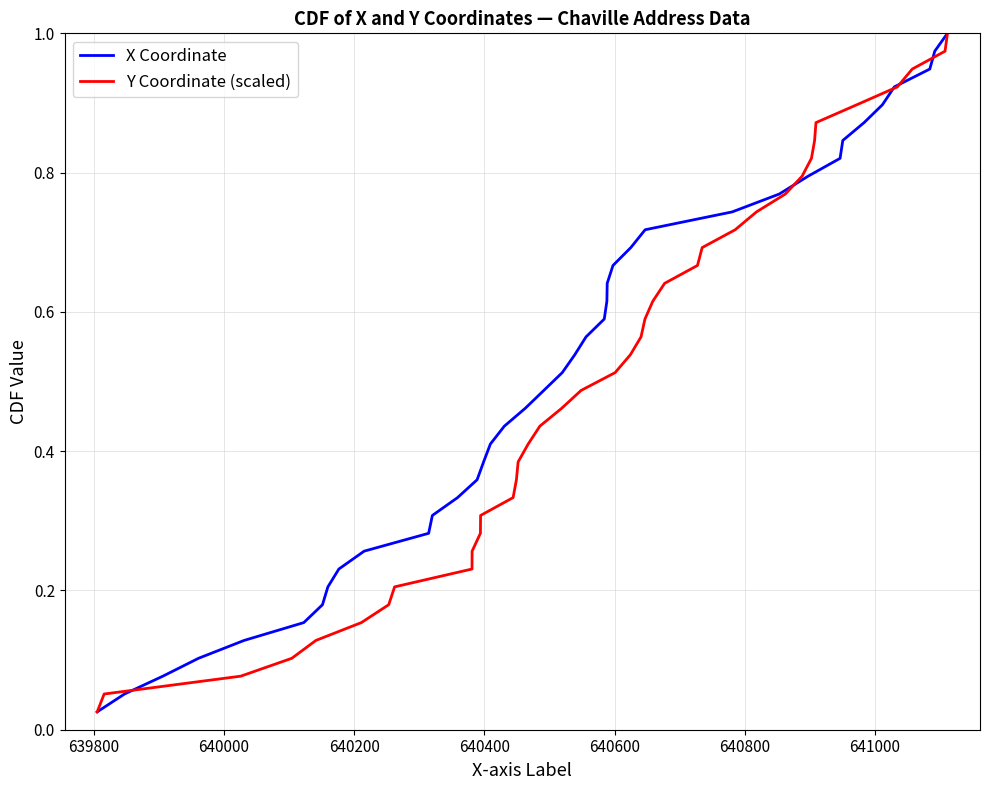

How many series are shown in this chart?

2